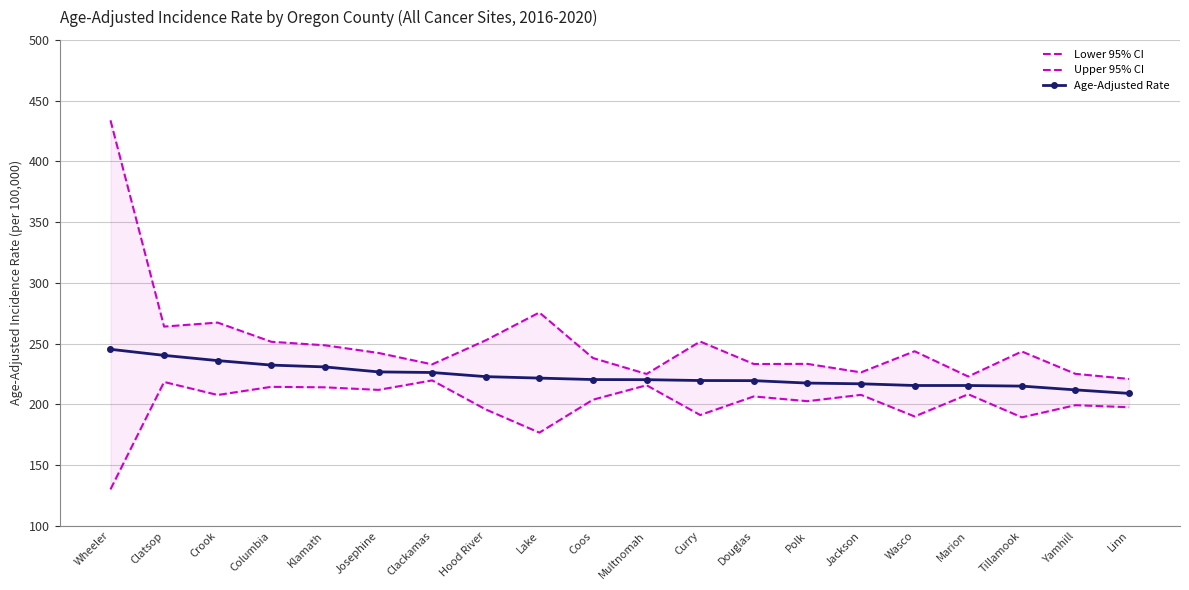

What is the label of the 17th point from the right?

Columbia